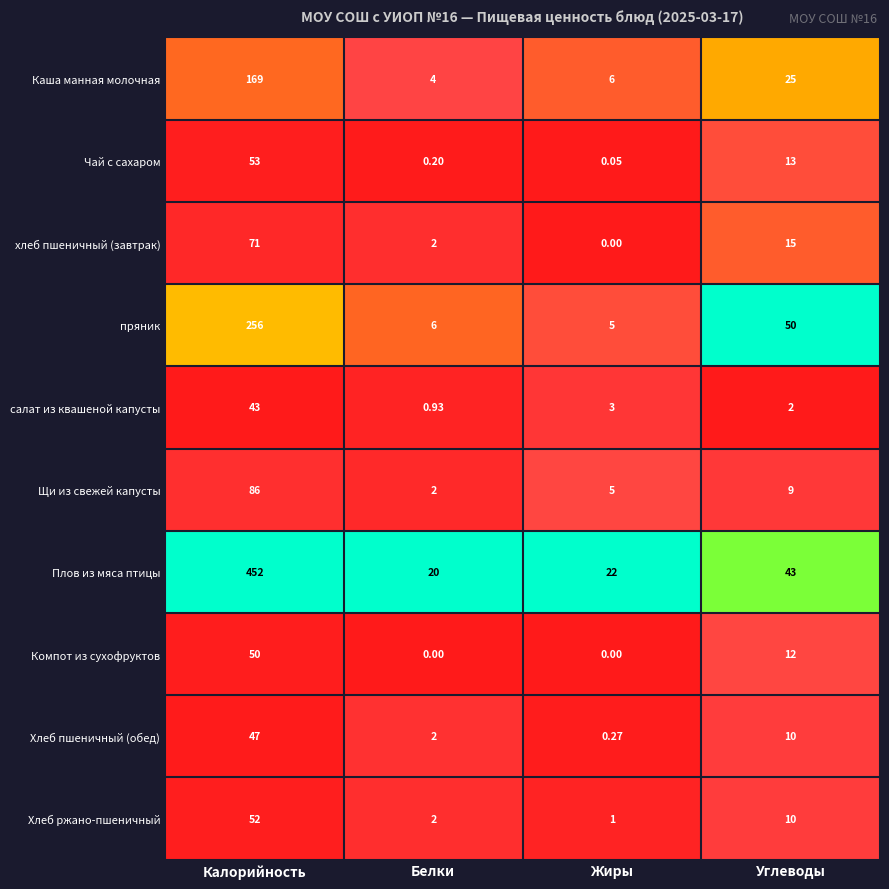

Which series has the widest spread of values?

Плов из мяса птицы